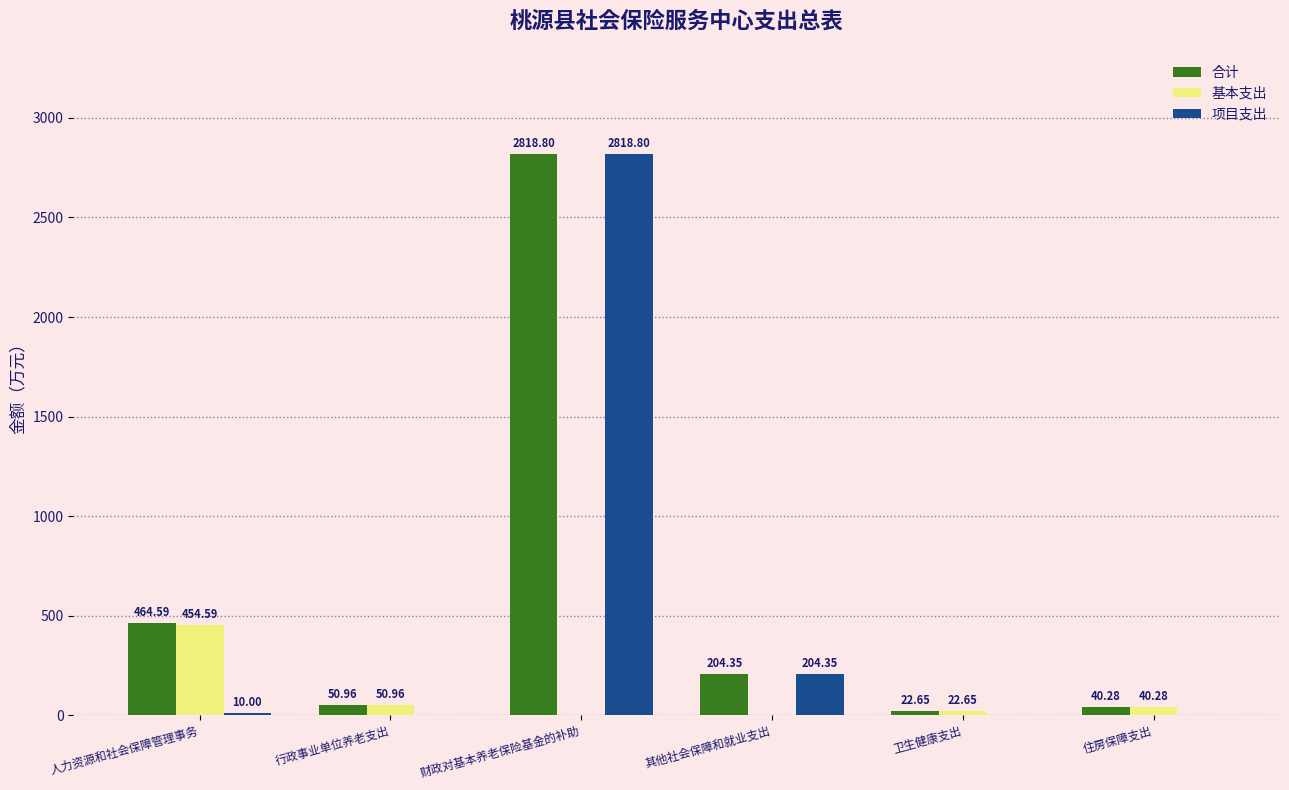

Which series has the largest total across all categories?

合计